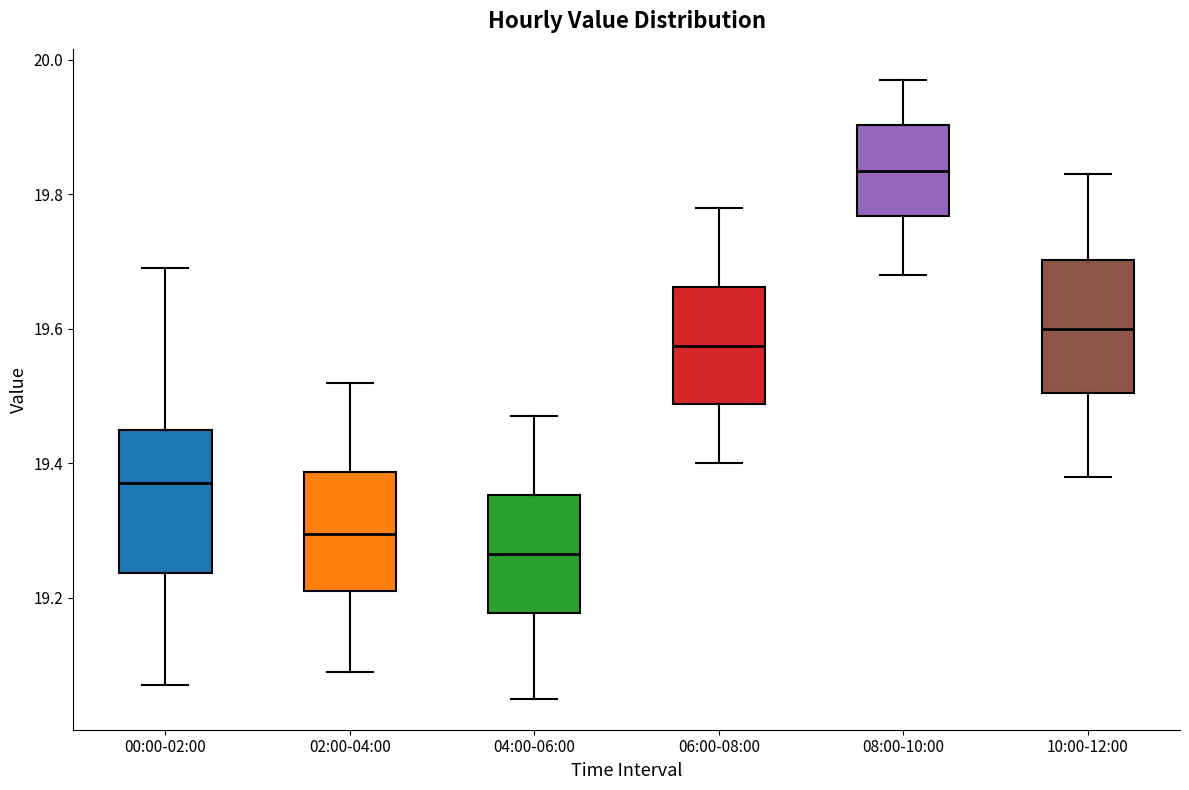

Reading left to right, transcribe this box plot: for each box, give where its median line is, the range the box spans, and where its two whiskers end, as read against the y-axis. The values are not printed on the chart, so give them approximately, as read against the axis.

00:00-02:00: median 19.38, box 19.24 to 19.46, whiskers 19.08 to 19.70
02:00-04:00: median 19.30, box 19.22 to 19.38, whiskers 19.10 to 19.52
04:00-06:00: median 19.26, box 19.18 to 19.36, whiskers 19.06 to 19.48
06:00-08:00: median 19.58, box 19.48 to 19.66, whiskers 19.40 to 19.78
08:00-10:00: median 19.84, box 19.76 to 19.90, whiskers 19.68 to 19.98
10:00-12:00: median 19.60, box 19.50 to 19.70, whiskers 19.38 to 19.84